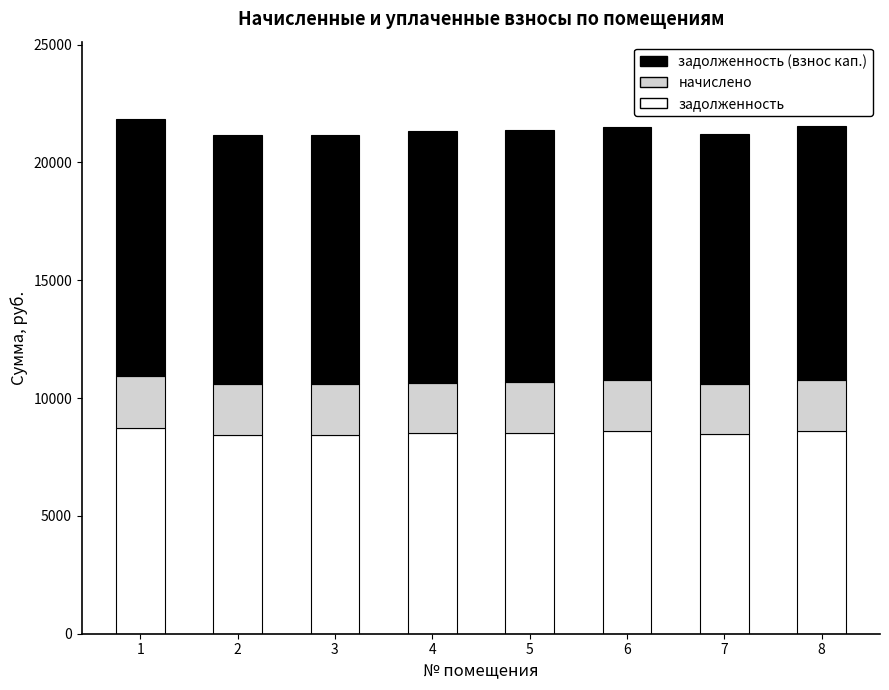

What is the total value across all series at 5?

21365.3